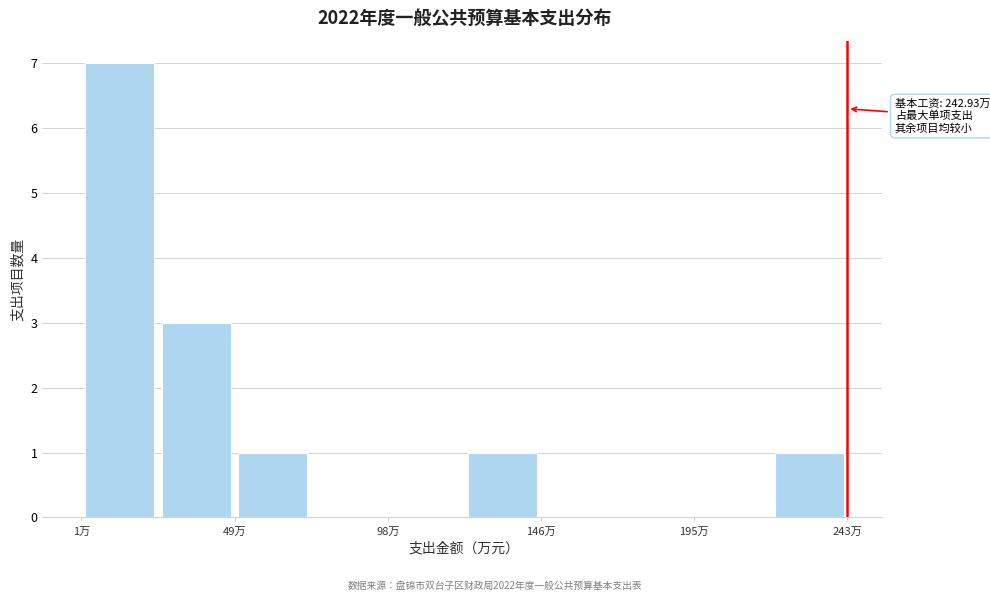

Which range on the x-axis has the tallest bar?

0 to 25